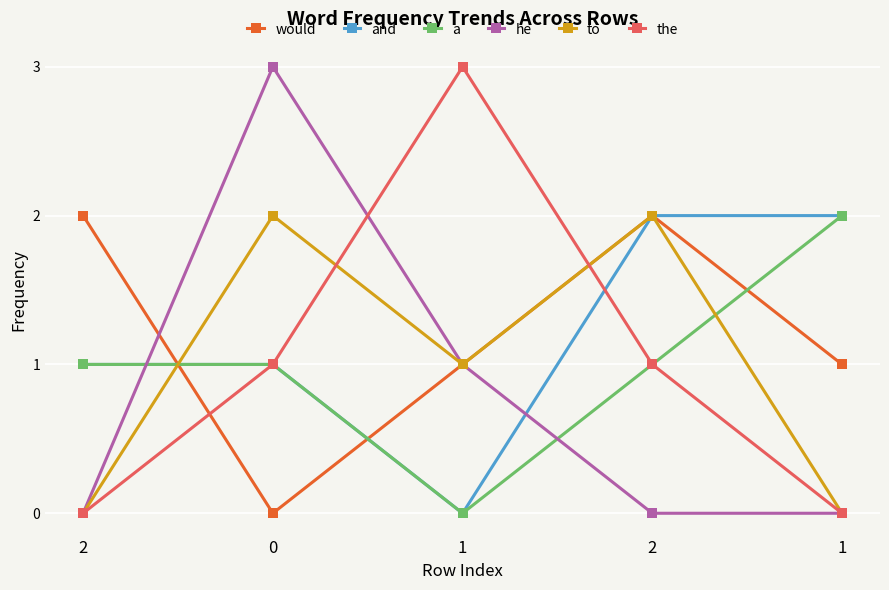

How many data points does each series have?

5